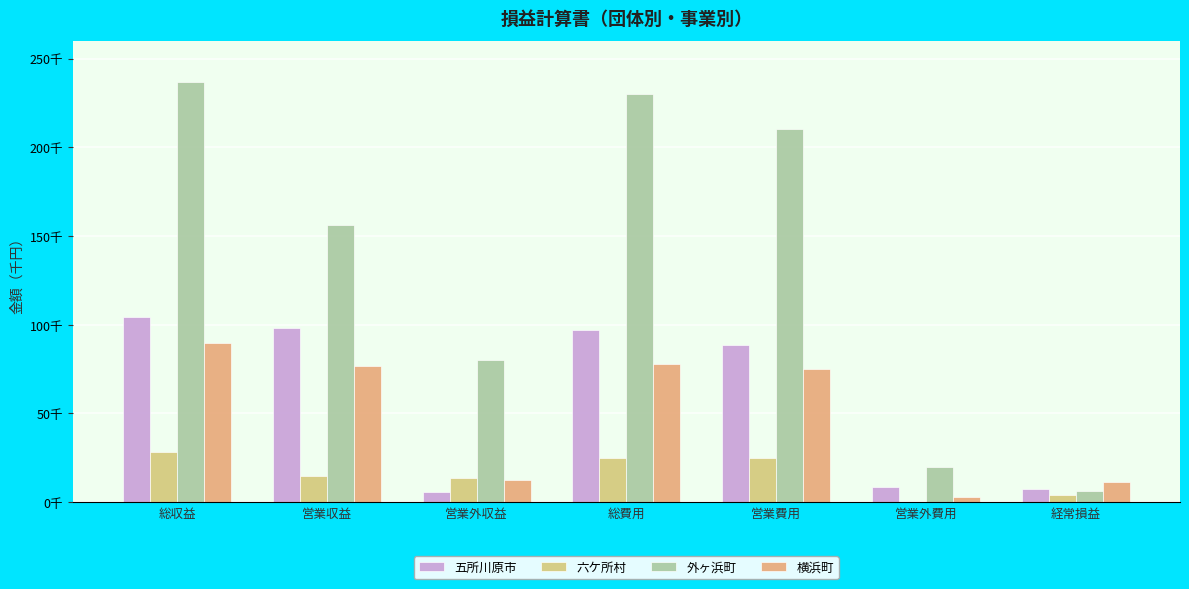

What is the difference between the maximum and second lowest values in the 外ヶ浜町 series?

216939